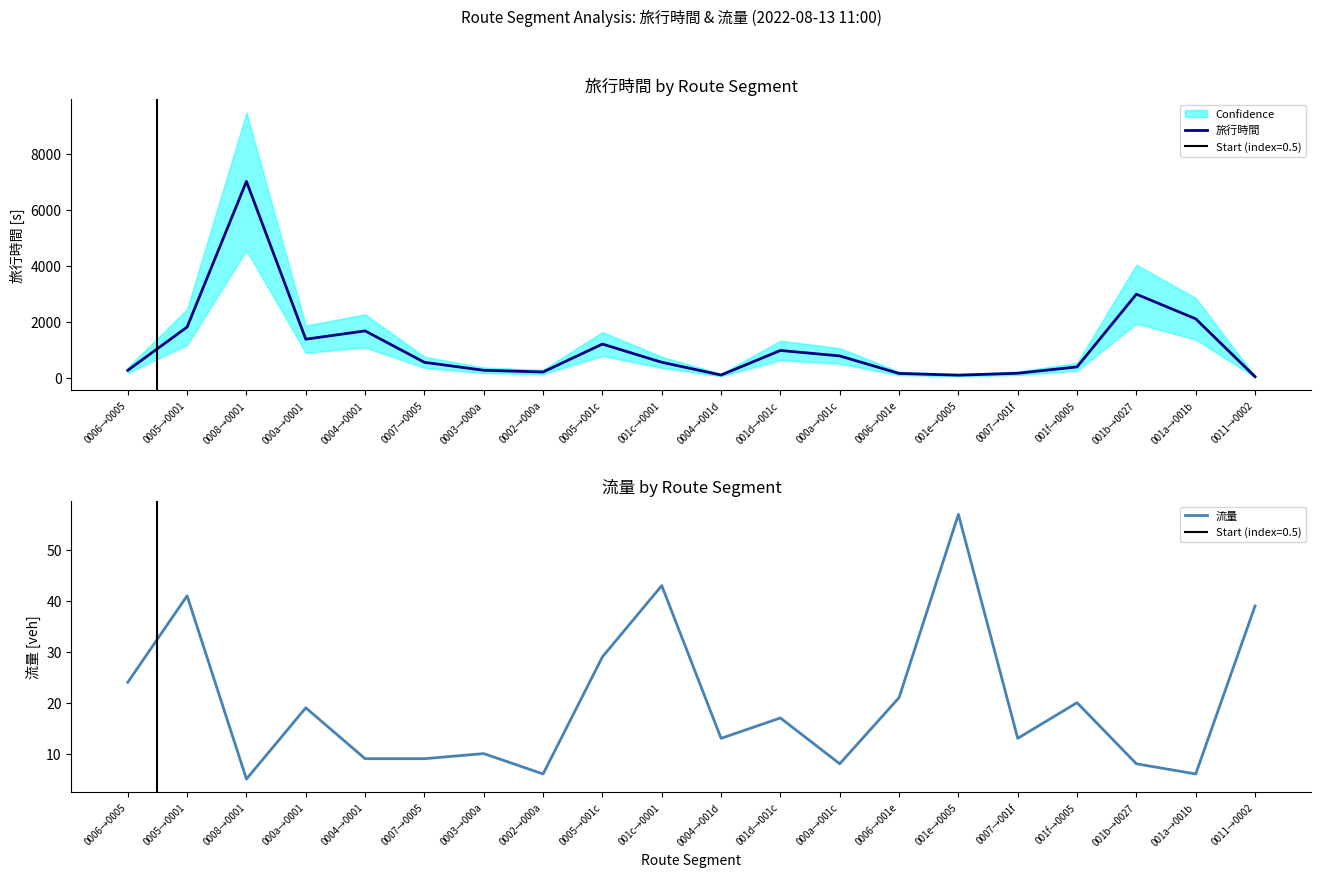

The 流量 series shows 24 at 0006→0005. True or false?

True